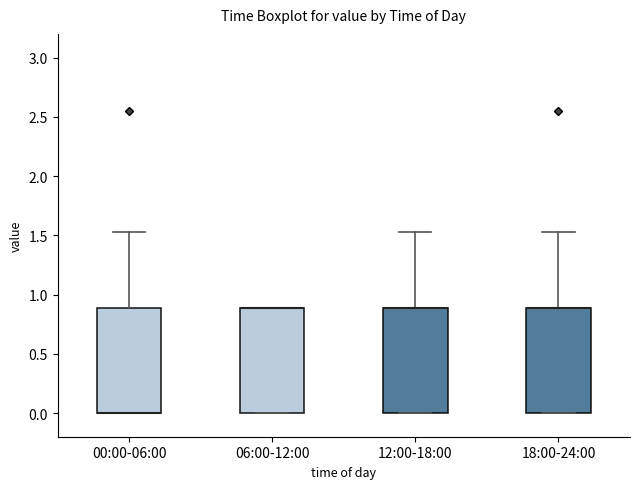

Reading left to right, transcribe this box plot: for each box, give where its median line is, the range the box spans, and where its two whiskers end, as read against the y-axis. The values are not printed on the chart, so give them approximately, as read against the axis.

00:00-06:00: median 0.00 (drawn on the box's lower edge), box 0.00 to 0.90, whiskers 0.00 to 1.55
06:00-12:00: median 0.90 (drawn on the box's upper edge), box 0.00 to 0.90, whiskers 0.00 to 0.90
12:00-18:00: median 0.90 (drawn on the box's upper edge), box 0.00 to 0.90, whiskers 0.00 to 1.55
18:00-24:00: median 0.90 (drawn on the box's upper edge), box 0.00 to 0.90, whiskers 0.00 to 1.55